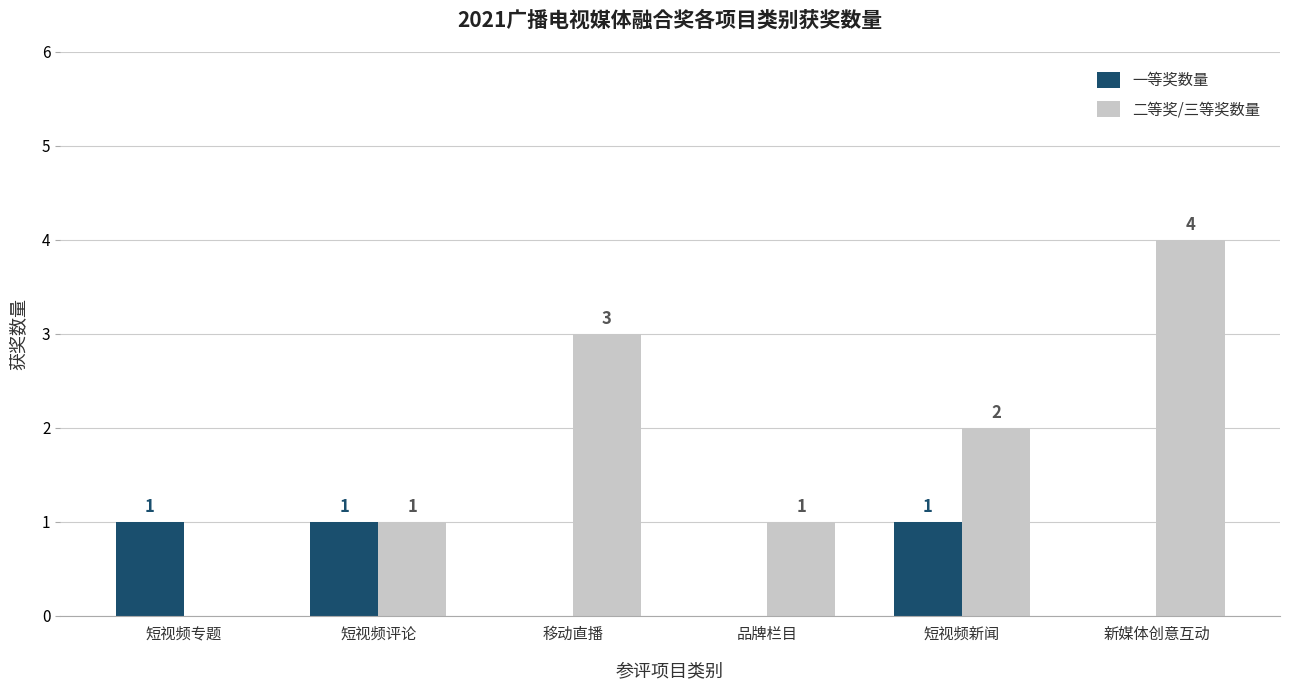

Which series has the largest total across all categories?

二等奖/三等奖数量